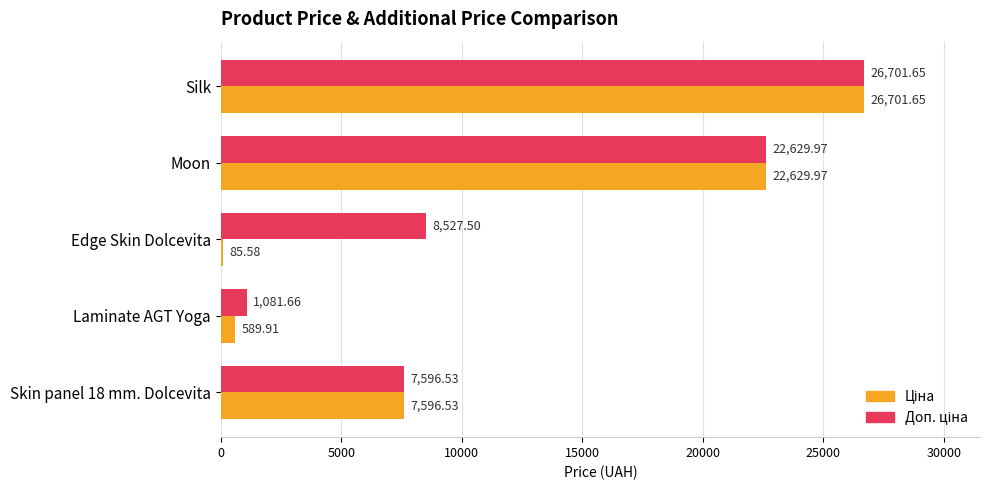

What is the total value across all series at Moon?

45259.9